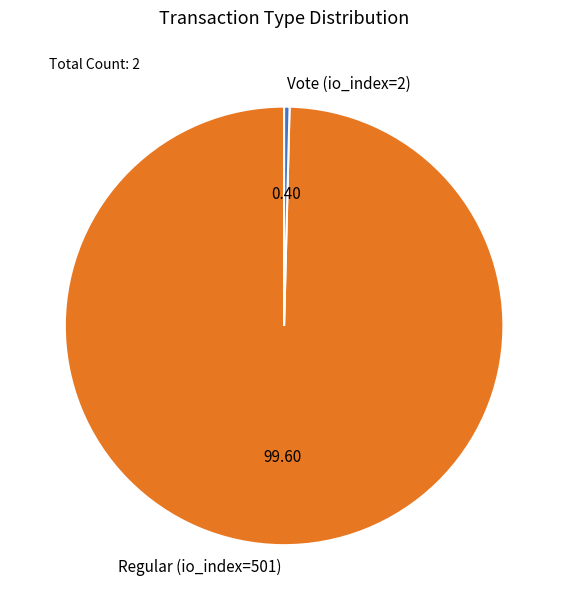

What is the largest slice in the pie chart?

Regular (io_index=501)